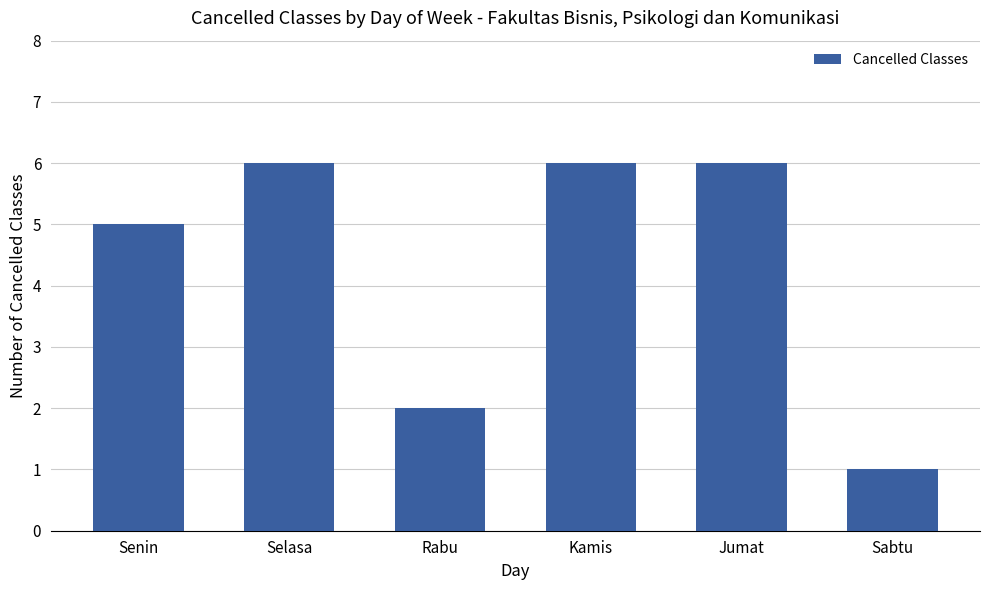

How many data points are less than 6?

3